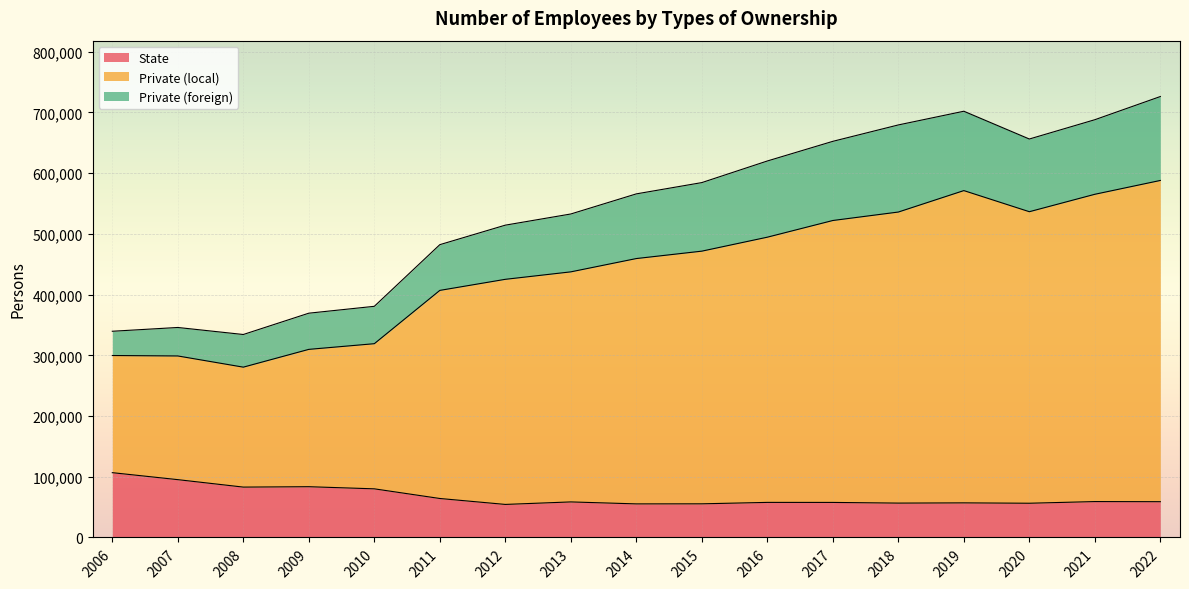

What is the sum of the State values at 2021 and 2012?

113513